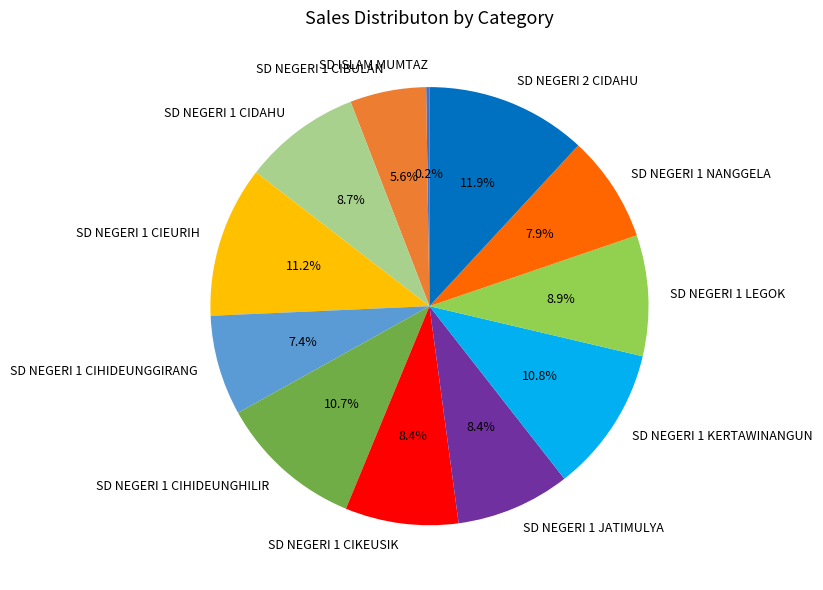

What is the largest slice in the pie chart?

SD NEGERI 2 CIDAHU